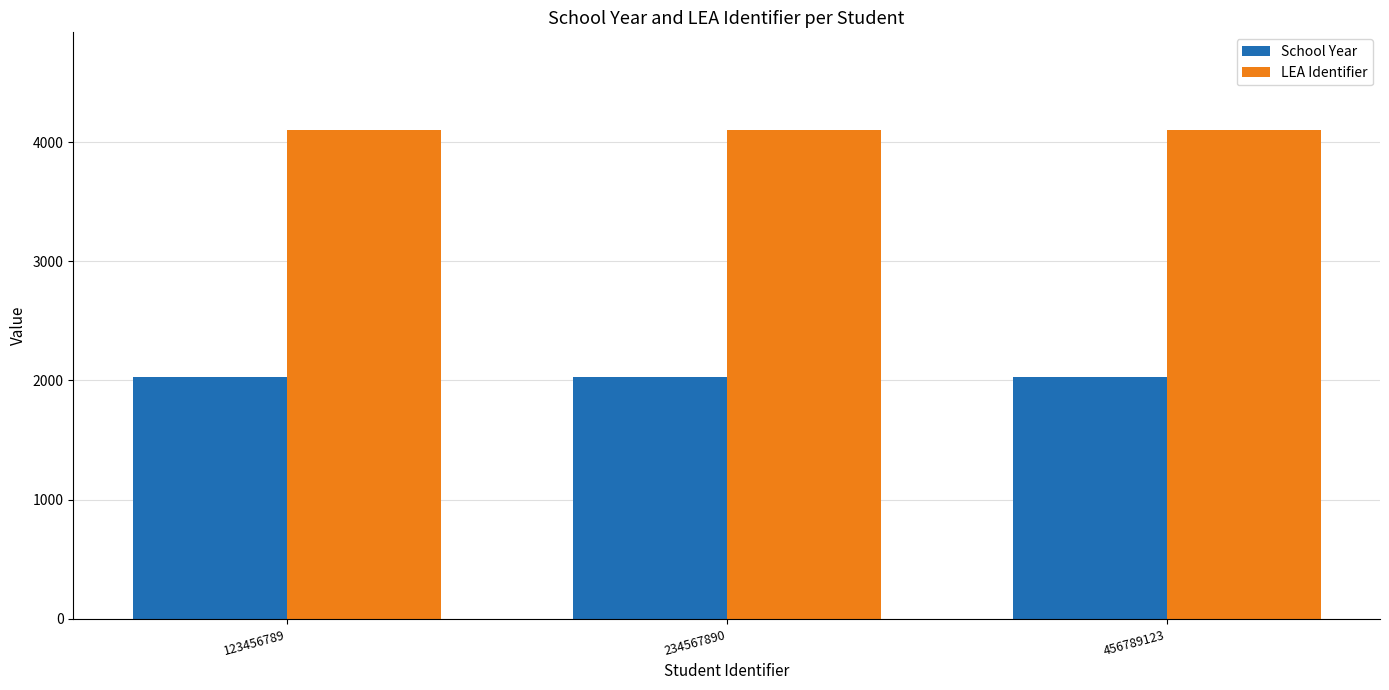

At how many categories does at least one series exceed 3869?

3